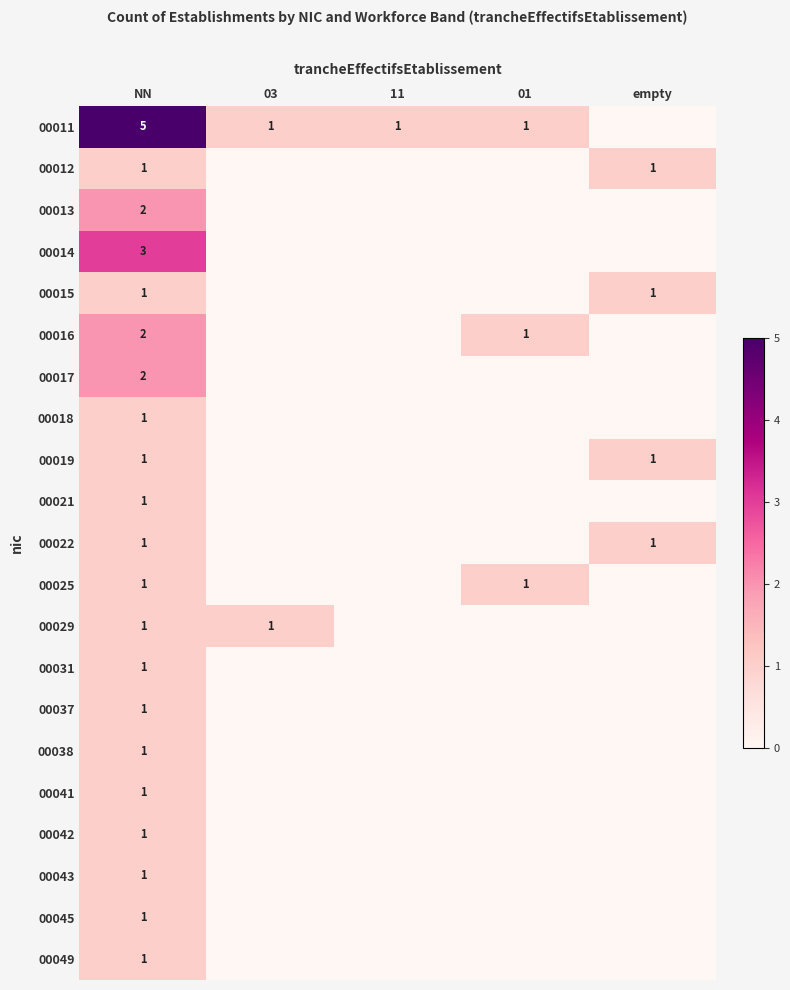

What is the spread (max minus min) of values at 11?

1